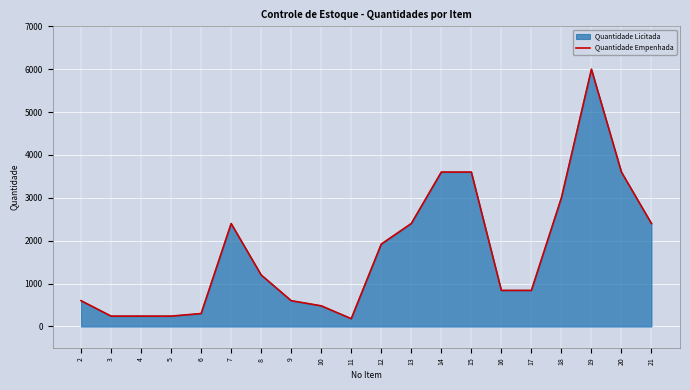

Which label corresponds to the largest value in the chart?

19